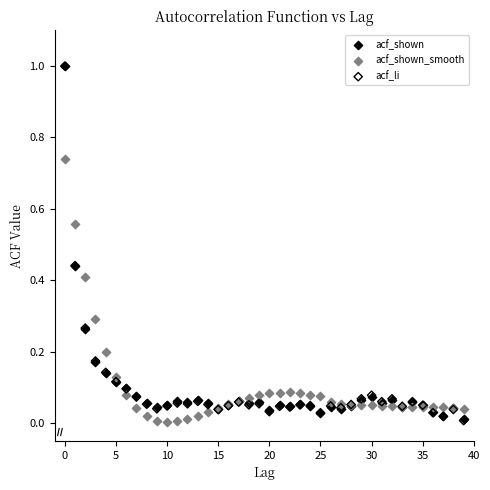

What are all the series names shown in the legend?

acf_shown, acf_shown_smooth, acf_li